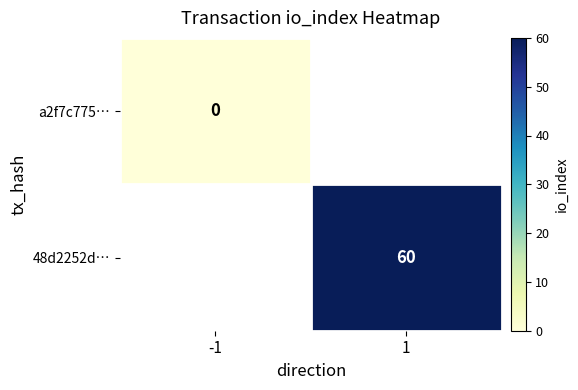

The value of 48d2252d… at 1 is 13.5. True or false?

False